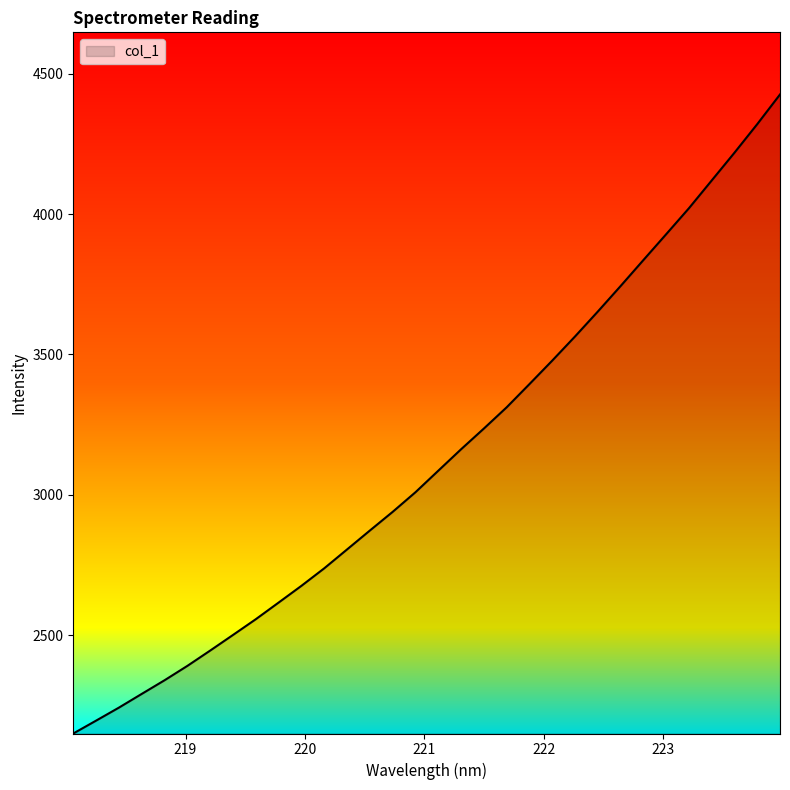

What is the minimum value shown in the chart?

2150.0